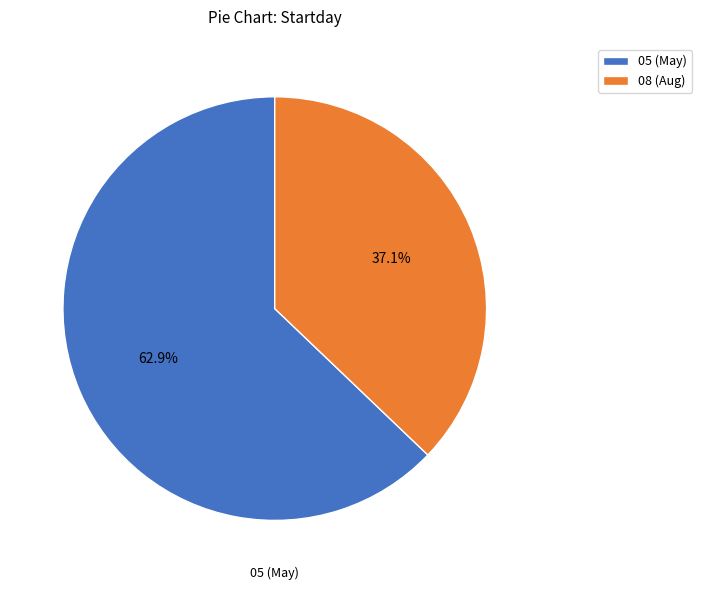

To the nearest percent, what is the combined percentage of 05 and 08?

100%